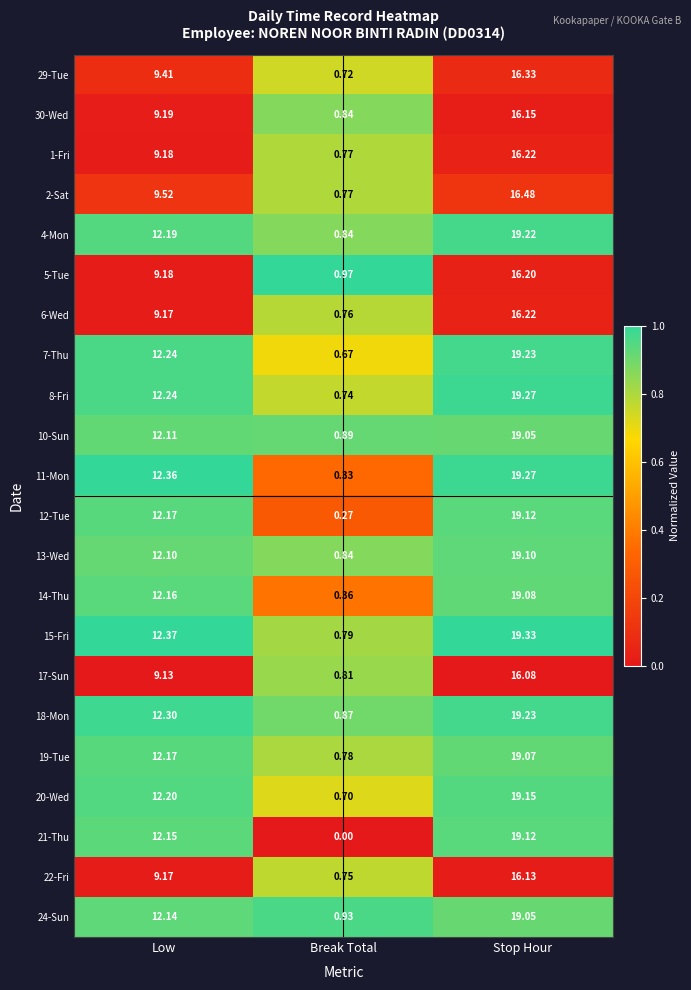

At which label does 8-Fri first exceed 12?

Low